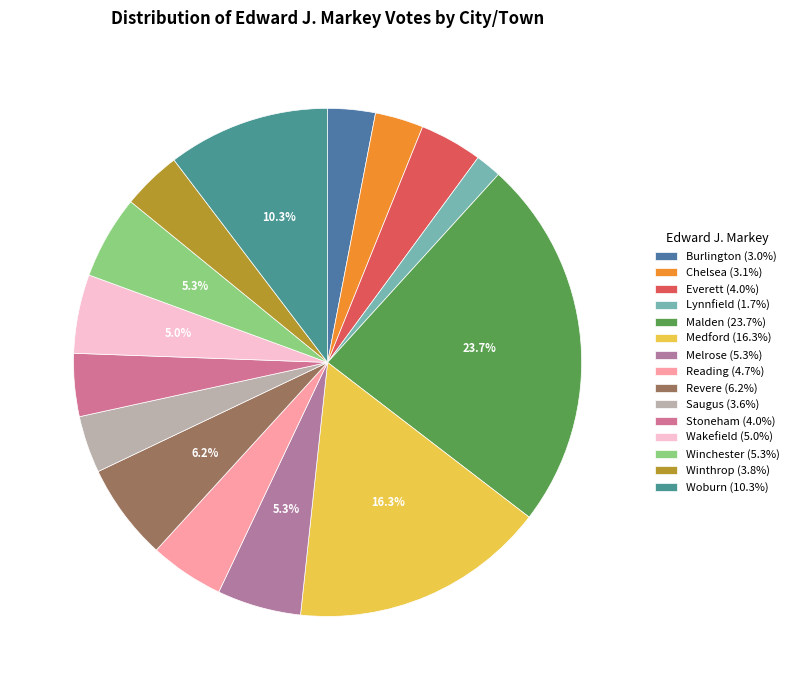

Combined, do Revere and Chelsea account for over 50%?

No